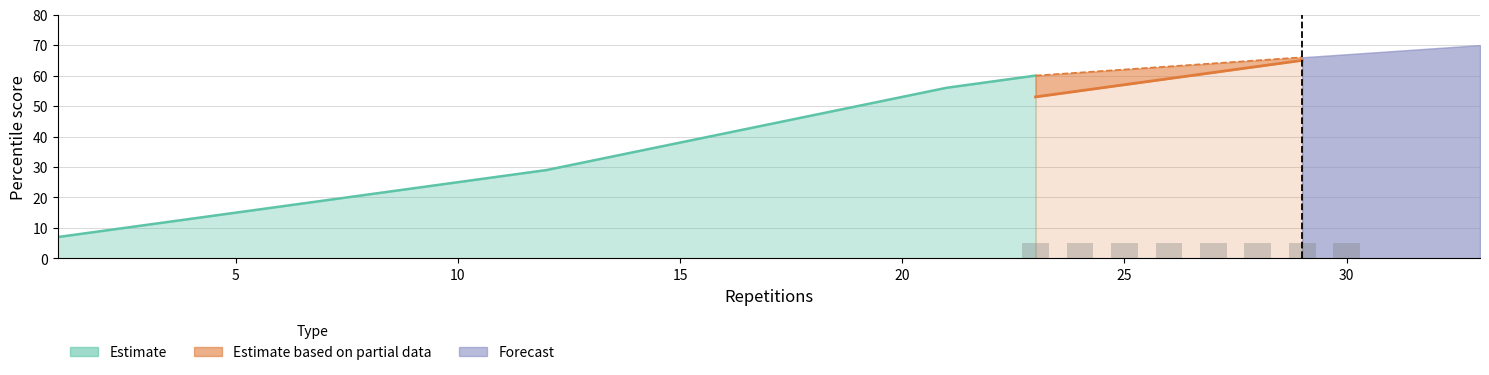

The Поднимание туловища (ДЕВУШКИ) series shows 14 at 17. True or false?

False